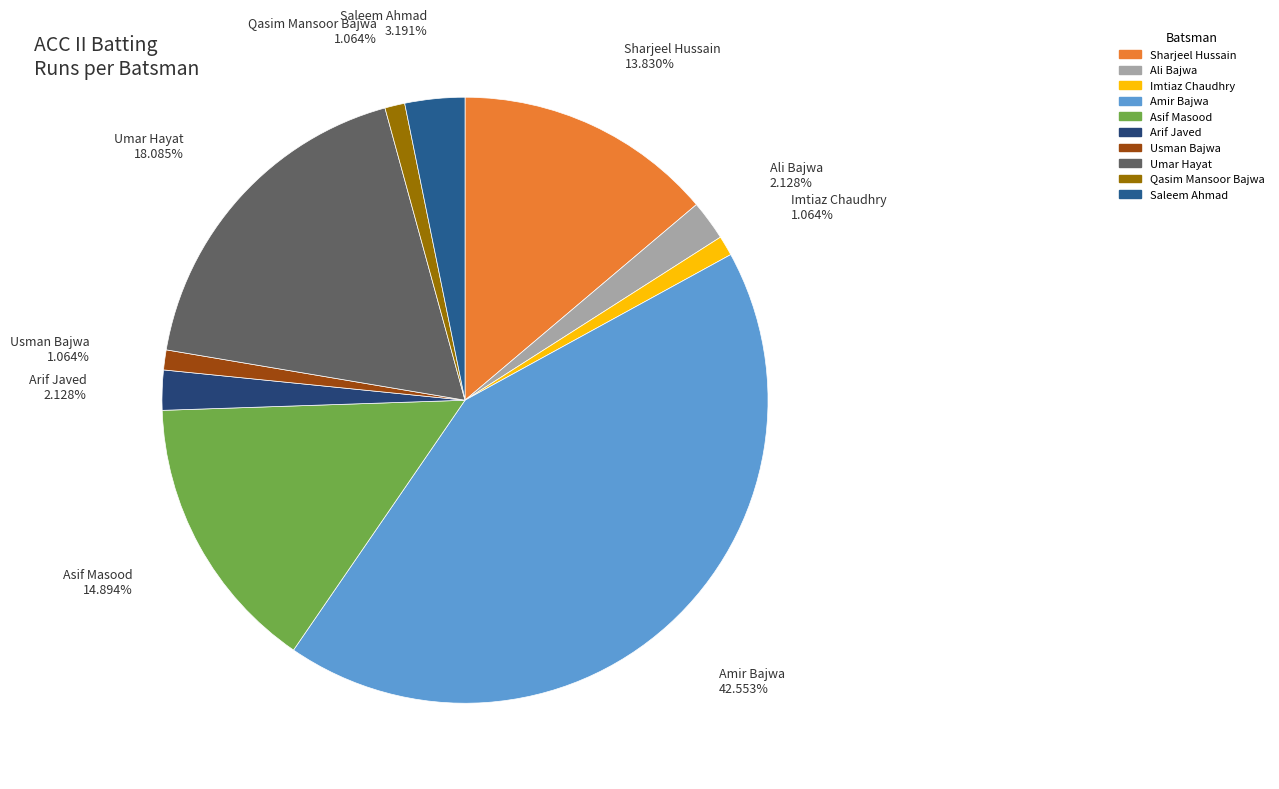

Does Arif Javed represent more than half of the total?

No